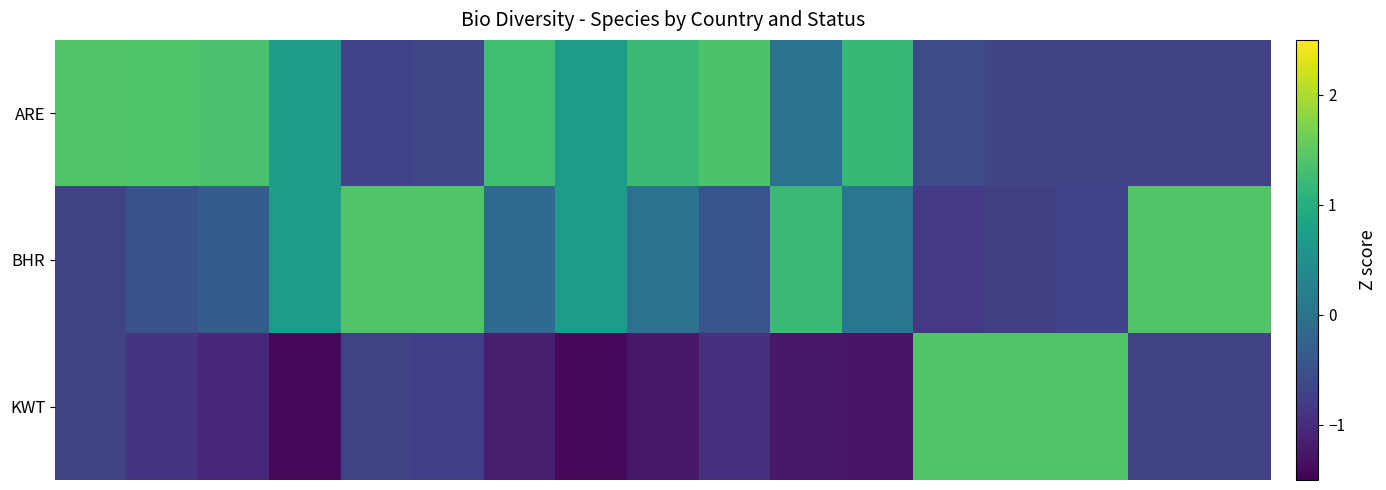

How many distinct data groups are displayed?

3